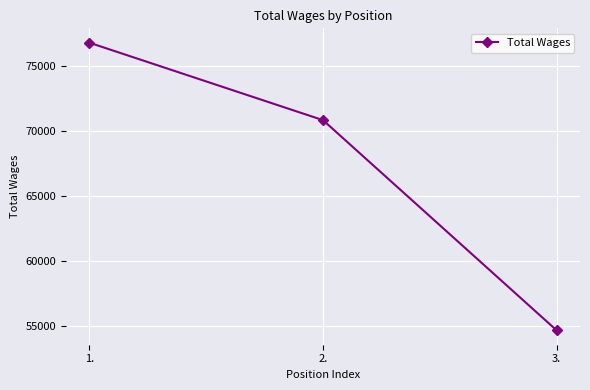

List the labels in order of value, smallest first.

3., 2., 1.